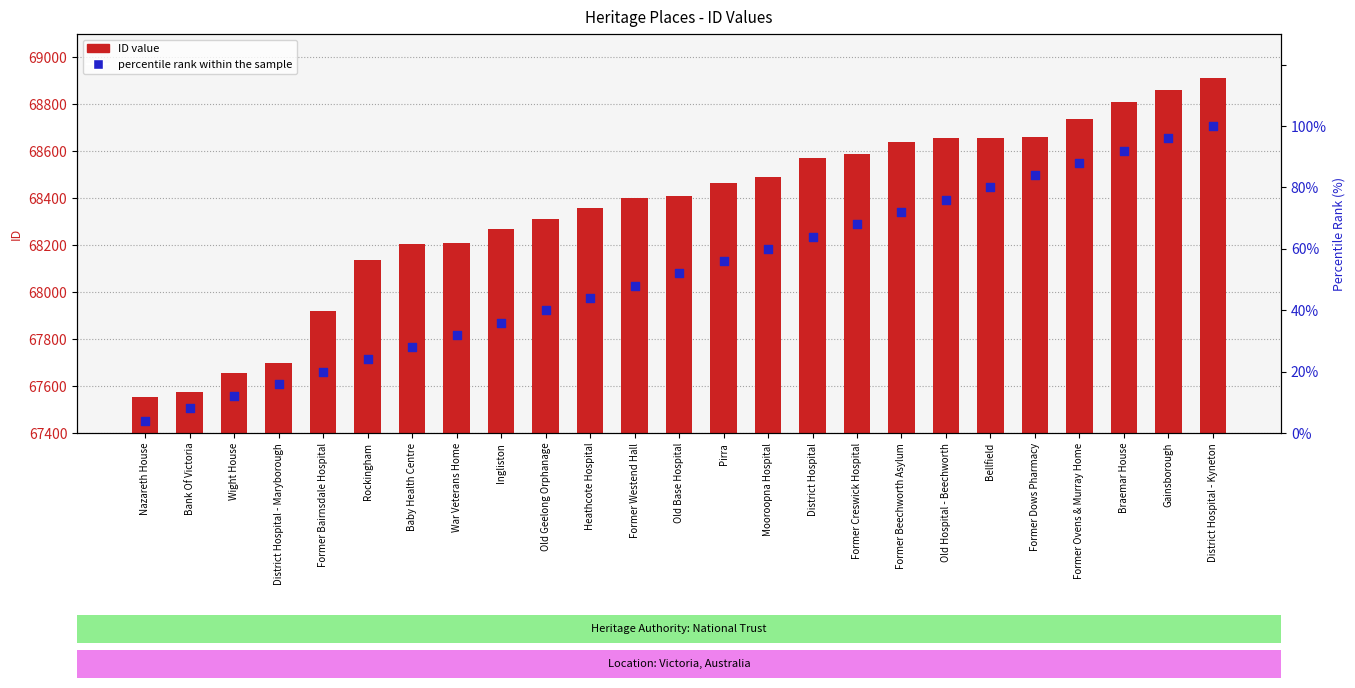

Which series contains the lowest Y value?

percentile rank within the sample